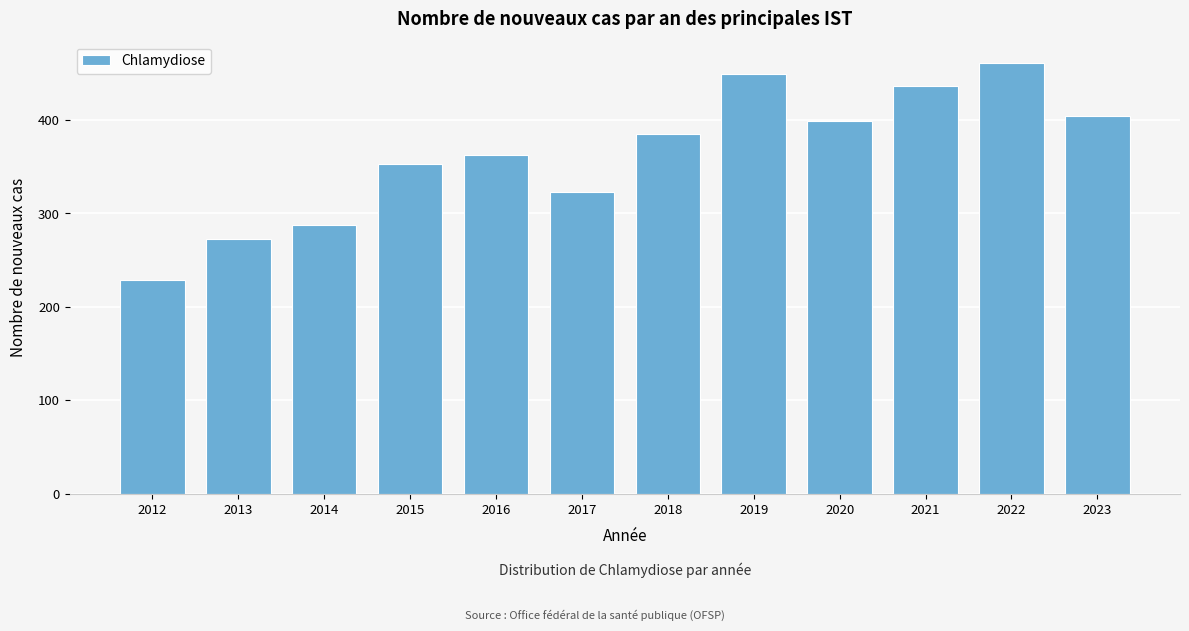

Reading right to left, list all the values displayed in this chart.

2023=404	2022=461	2021=436	2020=399	2019=449	2018=385	2017=323	2016=363	2015=353	2014=288	2013=273	2012=229